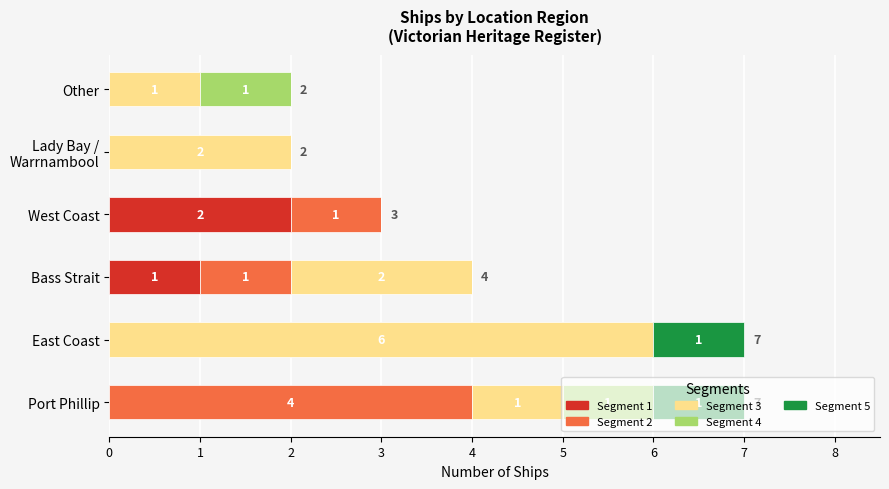

True or false: Segment 1 has a value of 3 at West Coast.

False